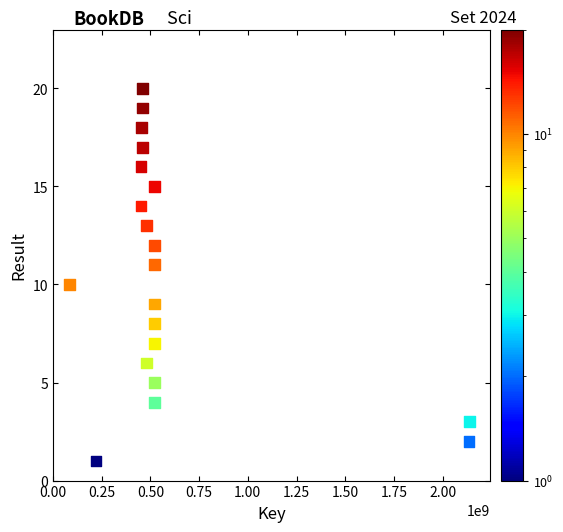

What is the range of X values (max minus min)?

2053594057